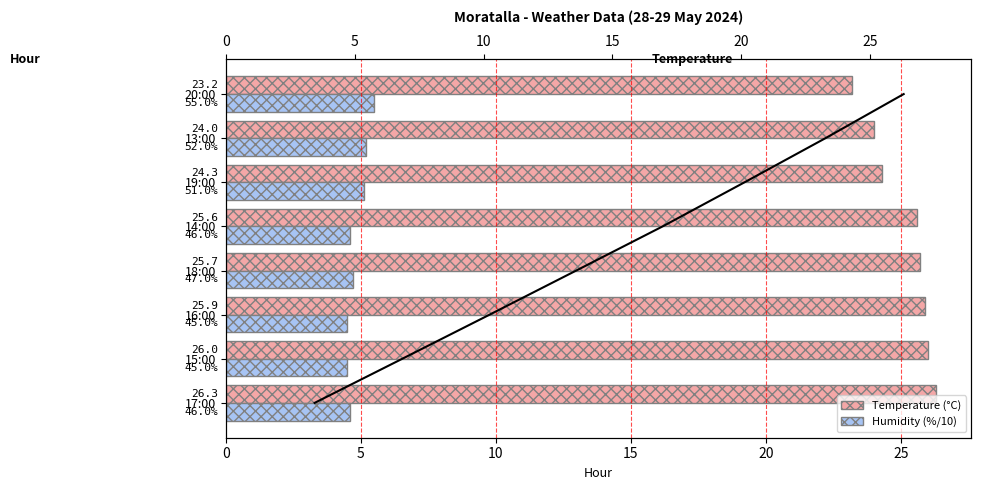

True or false: Temperature (°C) has a value of 8.2 at 19:00.

False